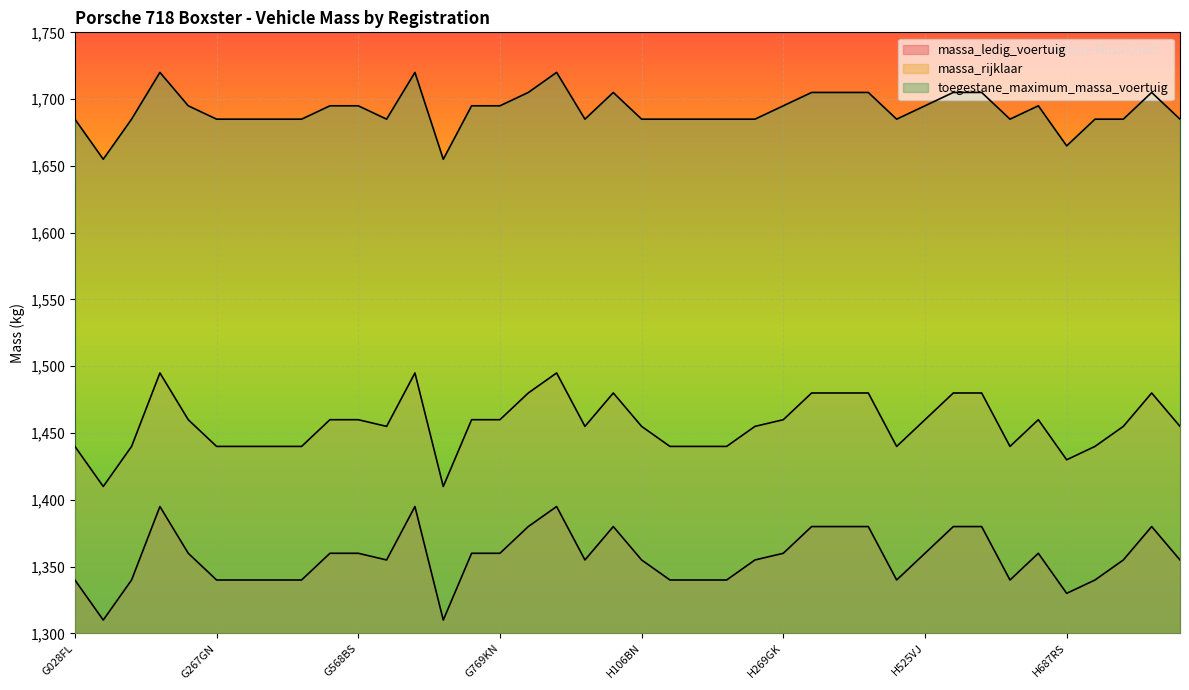

What is the total value across all series at H546TB?

4565